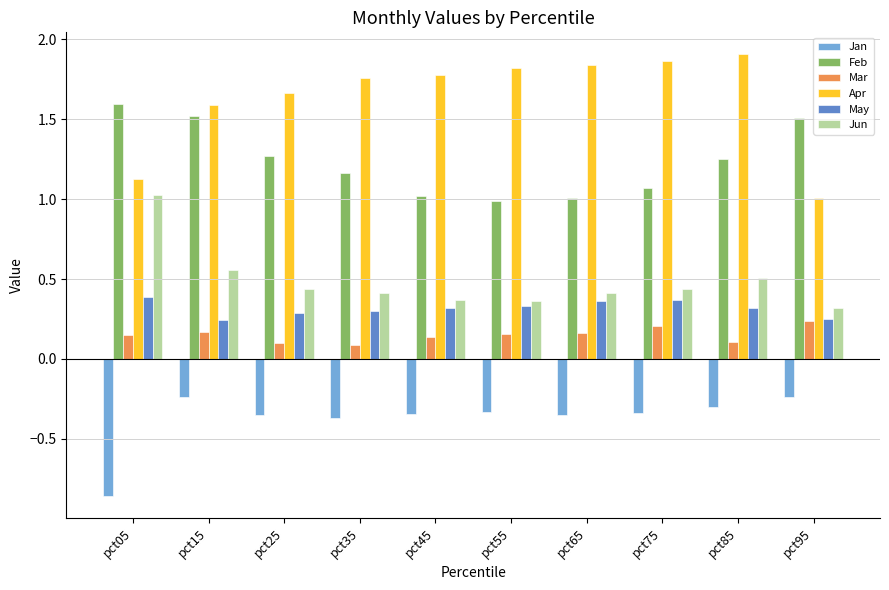

What is the spread (max minus min) of values at pct25?

2.0